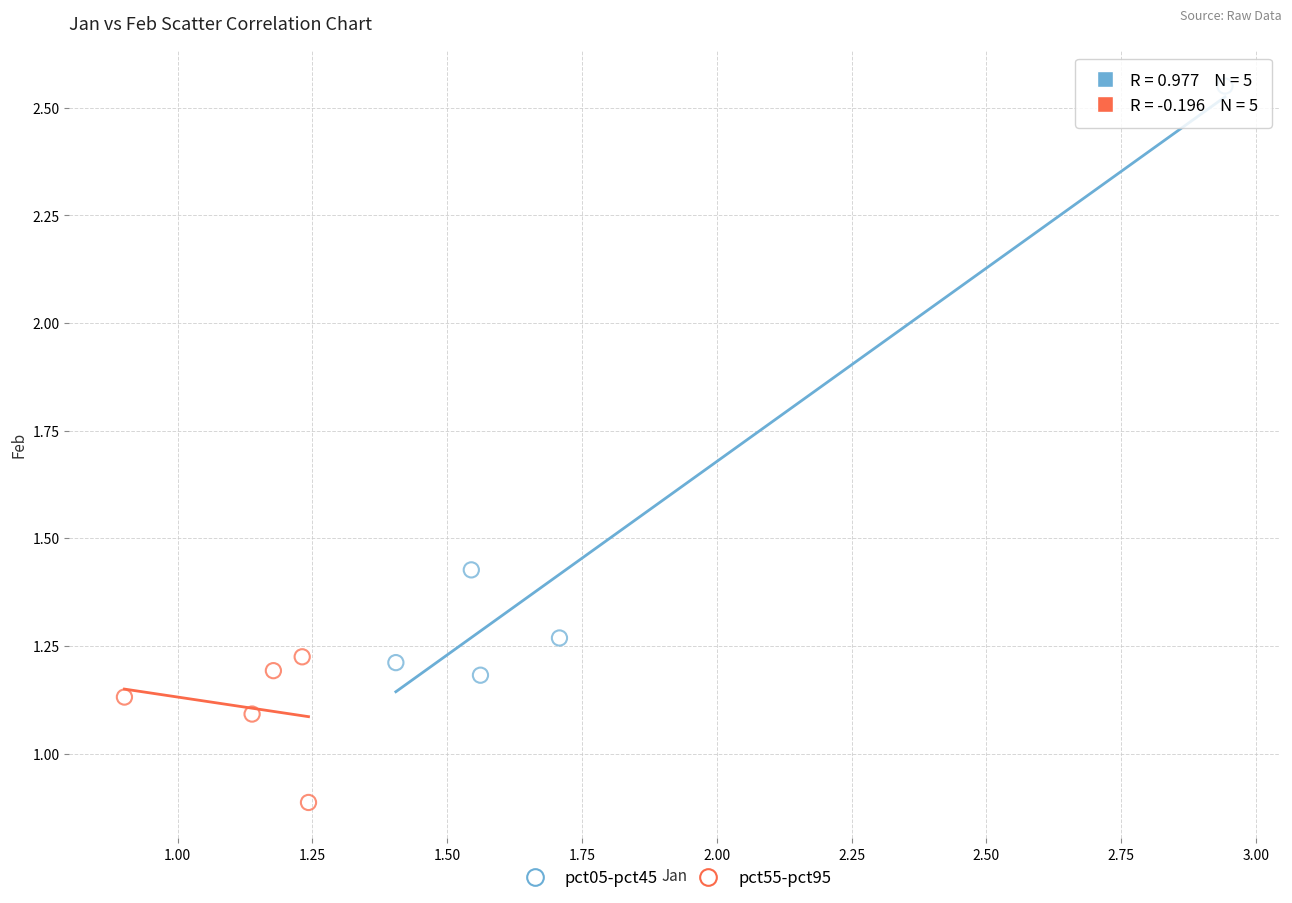

Which series reaches the maximum Y coordinate?

pct05-pct45